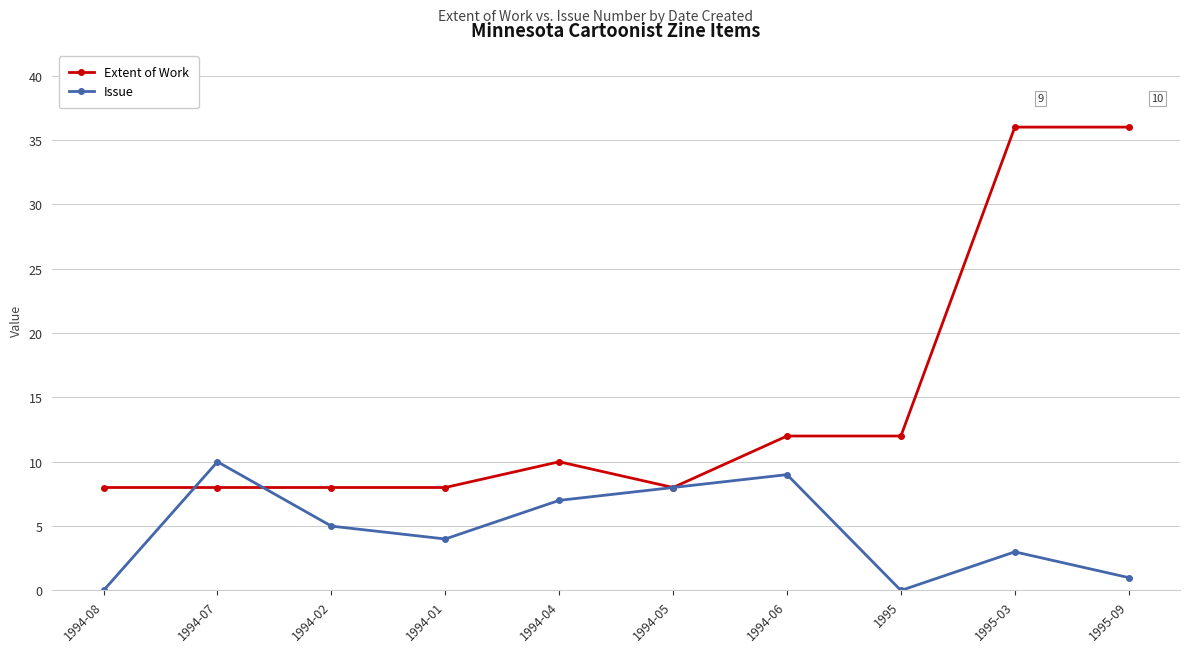

What is the average value of the Issue series?

5